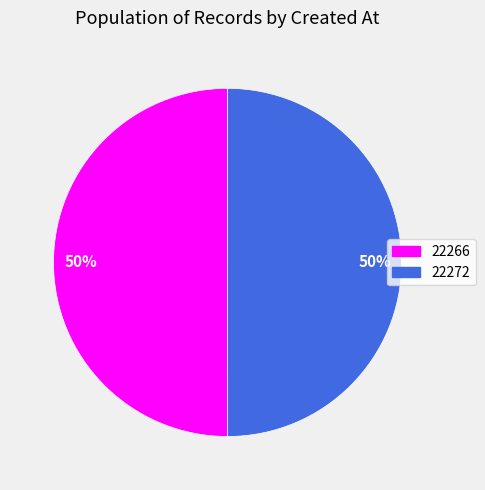

To the nearest percent, what is the average slice percentage?

50%